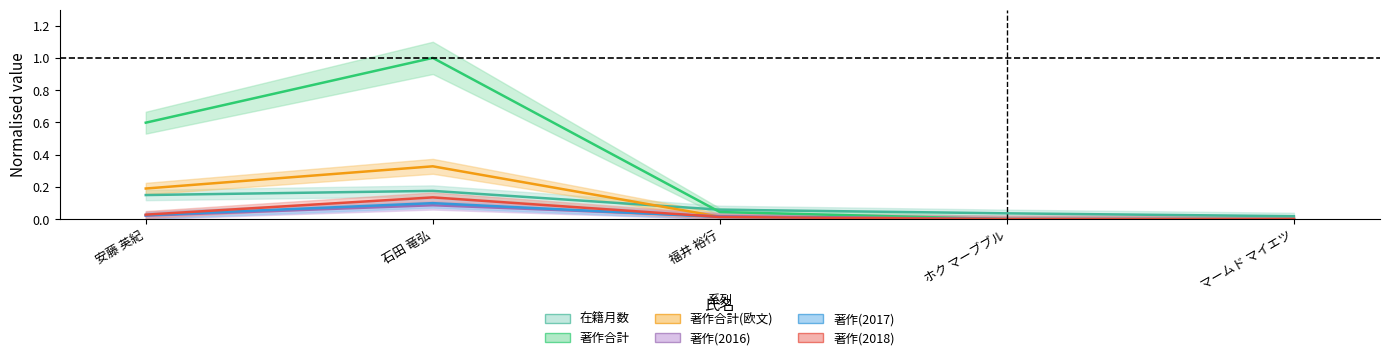

What is the average value of the 著作合計(欧文) series?

0.1